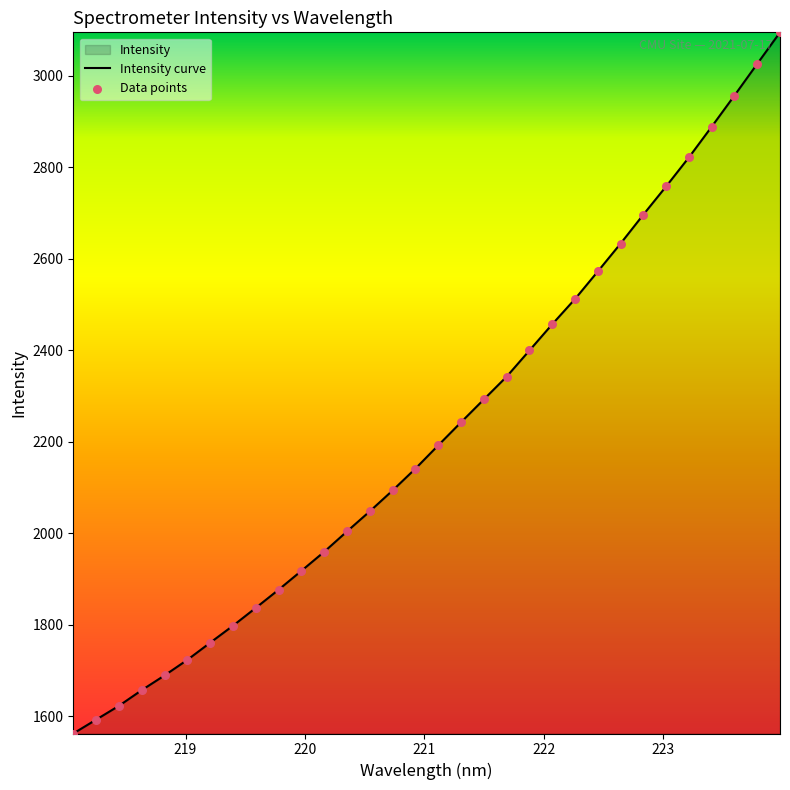

Which series contains the lowest Y value?

Intensity curve